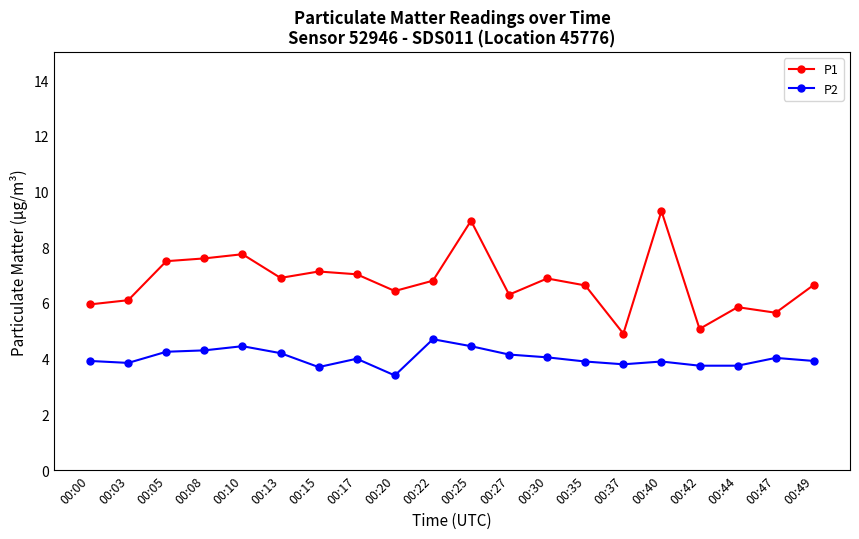

Is the value of P2 at 00:15 greater than the value of P1 at 00:17?

No